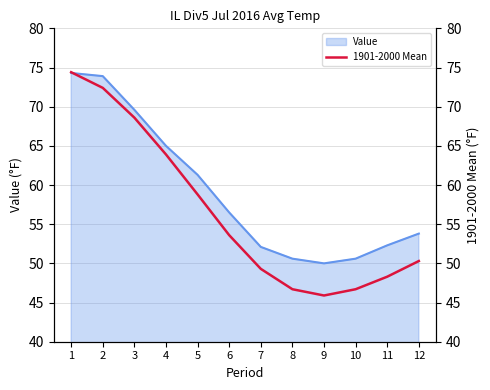

The chart shows a value of 99.7 at 4. True or false?

False